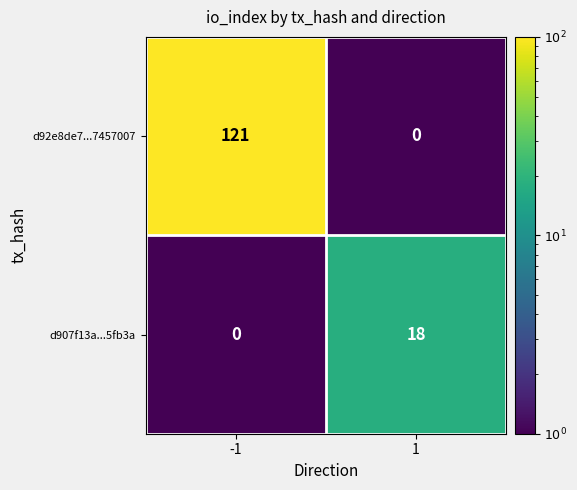

Is it true that d92e8de7...7457007 equals 163 at -1?

False